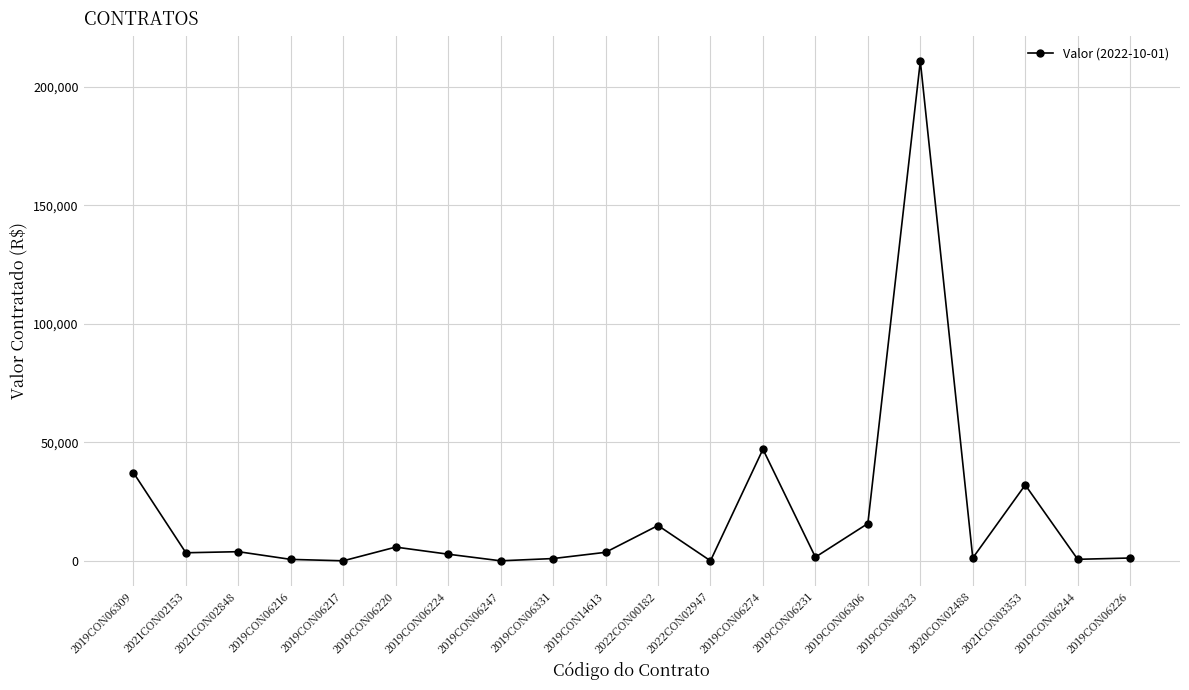

How many series are shown in this chart?

1